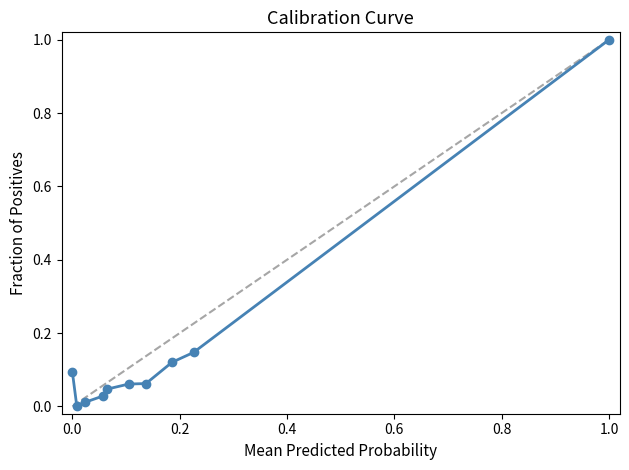

True or false: the data has more than 2 interior local peaks.

False